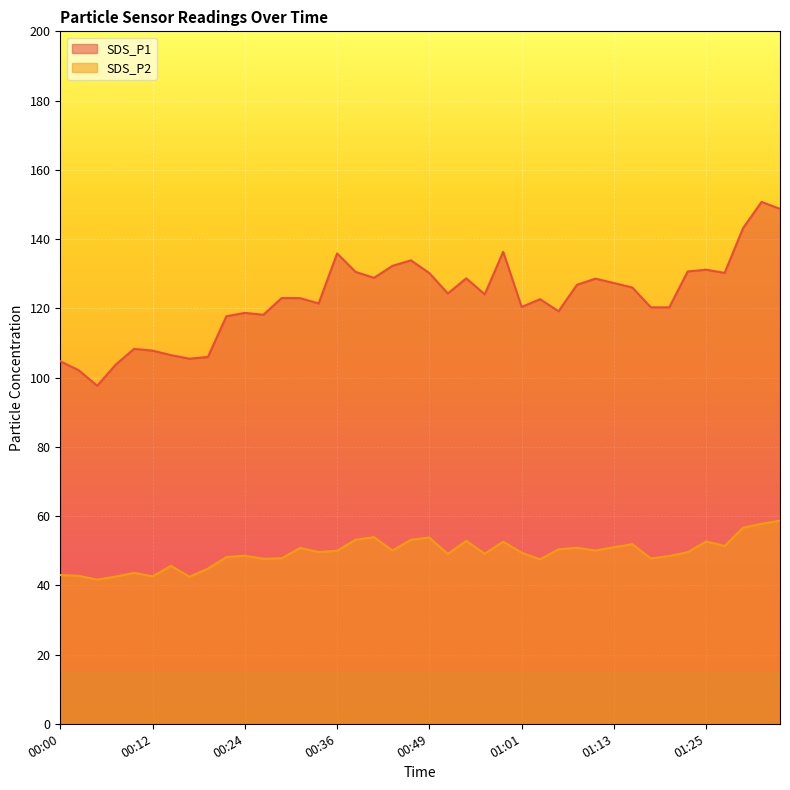

True or false: SDS_P2 has a value of 50.8 at 01:08.

True